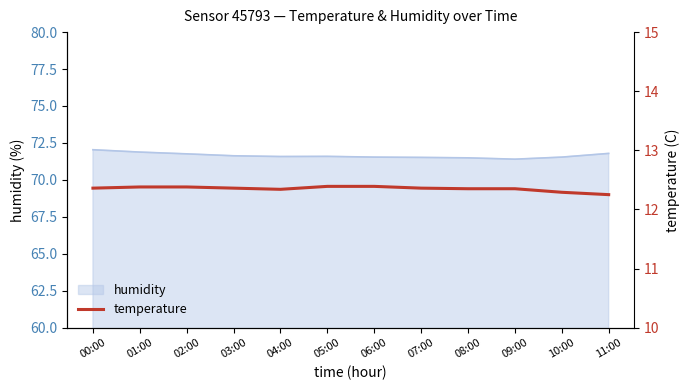

What is the maximum value for humidity?

72.0